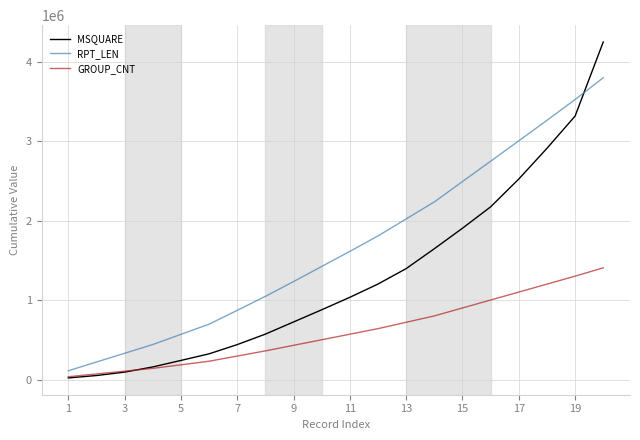

Rank the series by their average value, from lowest to highest.

GROUP_CNT, MSQUARE, RPT_LEN